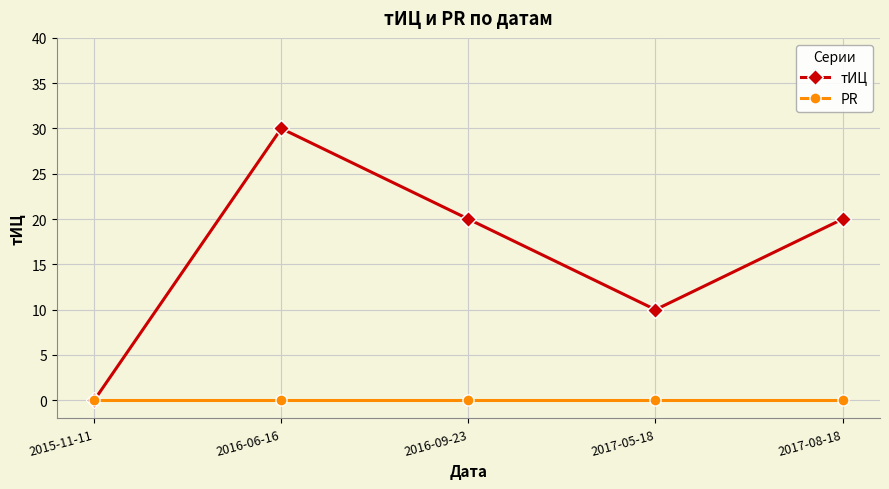

Rank the series by their average value, from lowest to highest.

PR, тИЦ